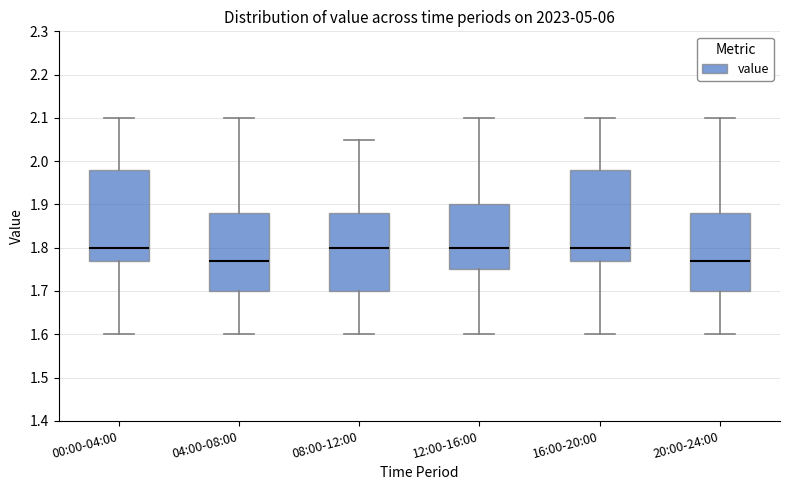

Reading left to right, read every box against the y-axis: the position of its median line, the range the box covers, and the ends of its whiskers. The values are not printed on the chart, so give them approximately, as read against the axis.

00:00-04:00: median 1.80, box 1.77 to 1.98, whiskers 1.60 to 2.10
04:00-08:00: median 1.77, box 1.70 to 1.88, whiskers 1.60 to 2.10
08:00-12:00: median 1.80, box 1.70 to 1.88, whiskers 1.60 to 2.05
12:00-16:00: median 1.80, box 1.75 to 1.90, whiskers 1.60 to 2.10
16:00-20:00: median 1.80, box 1.77 to 1.98, whiskers 1.60 to 2.10
20:00-24:00: median 1.77, box 1.70 to 1.88, whiskers 1.60 to 2.10